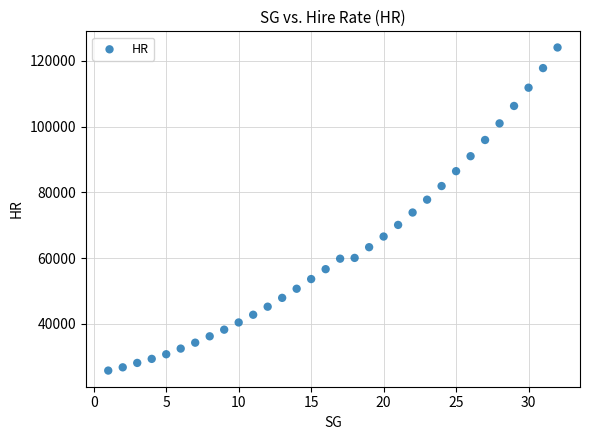

What is the range of Y values (max minus min)?

98200